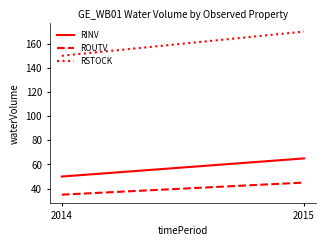

What is the average value of the RSTOCK series?

160